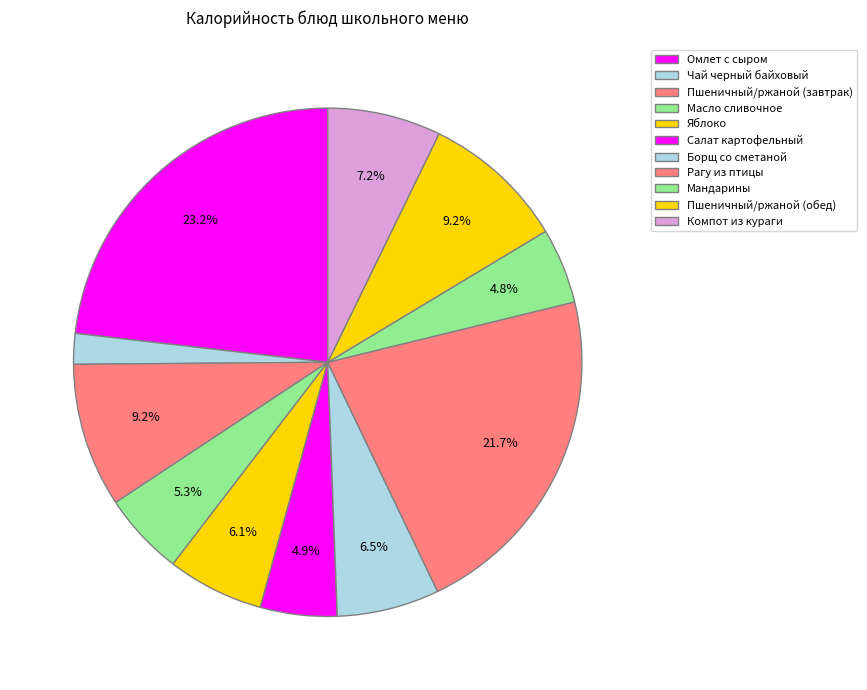

How many slices are in this pie chart?

11